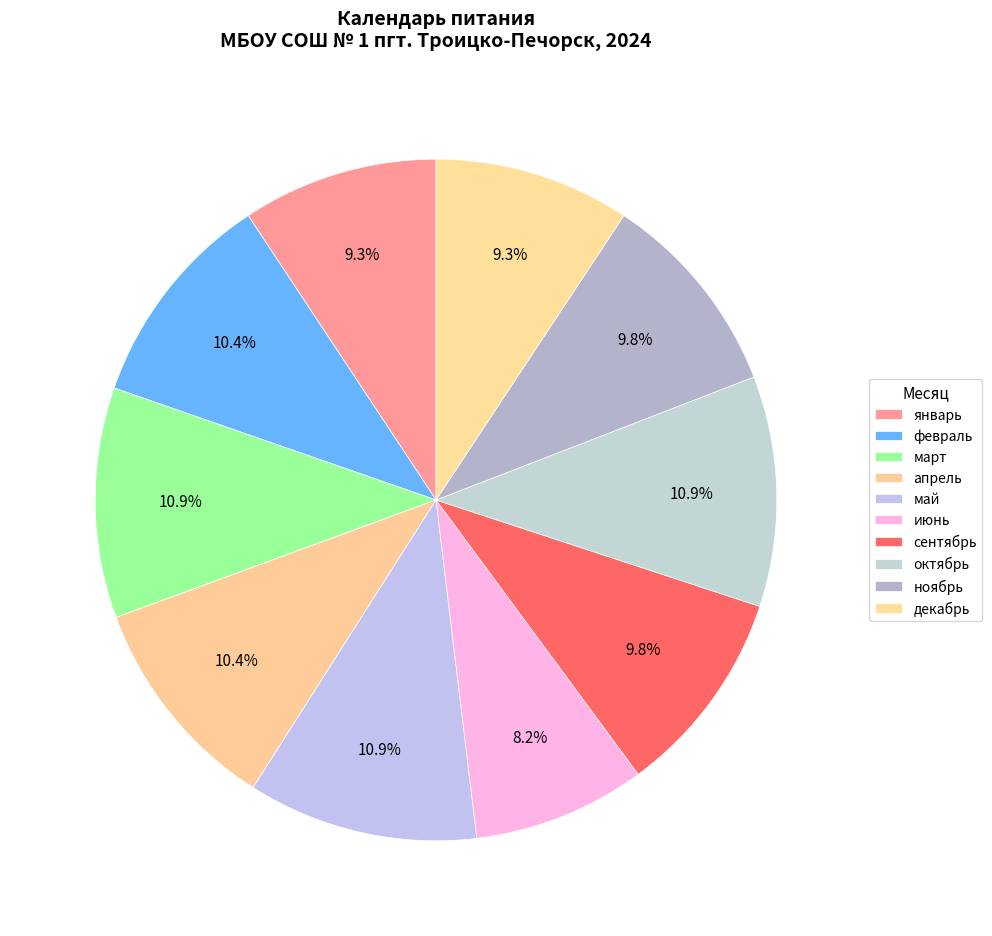

What percentage is the сентябрь slice, to the nearest percent?

10%